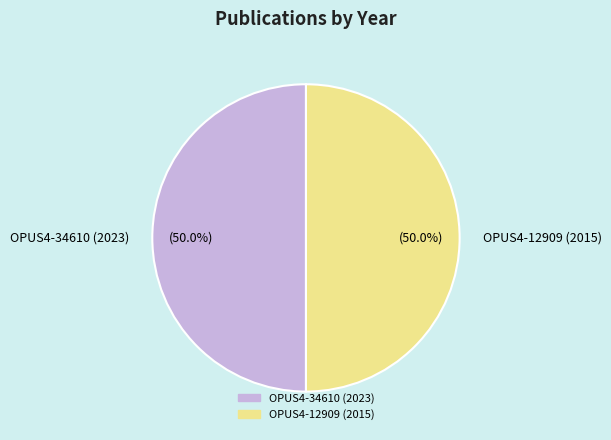

What percentage is NOT represented by OPUS4-12909 (2015)?

50.1%